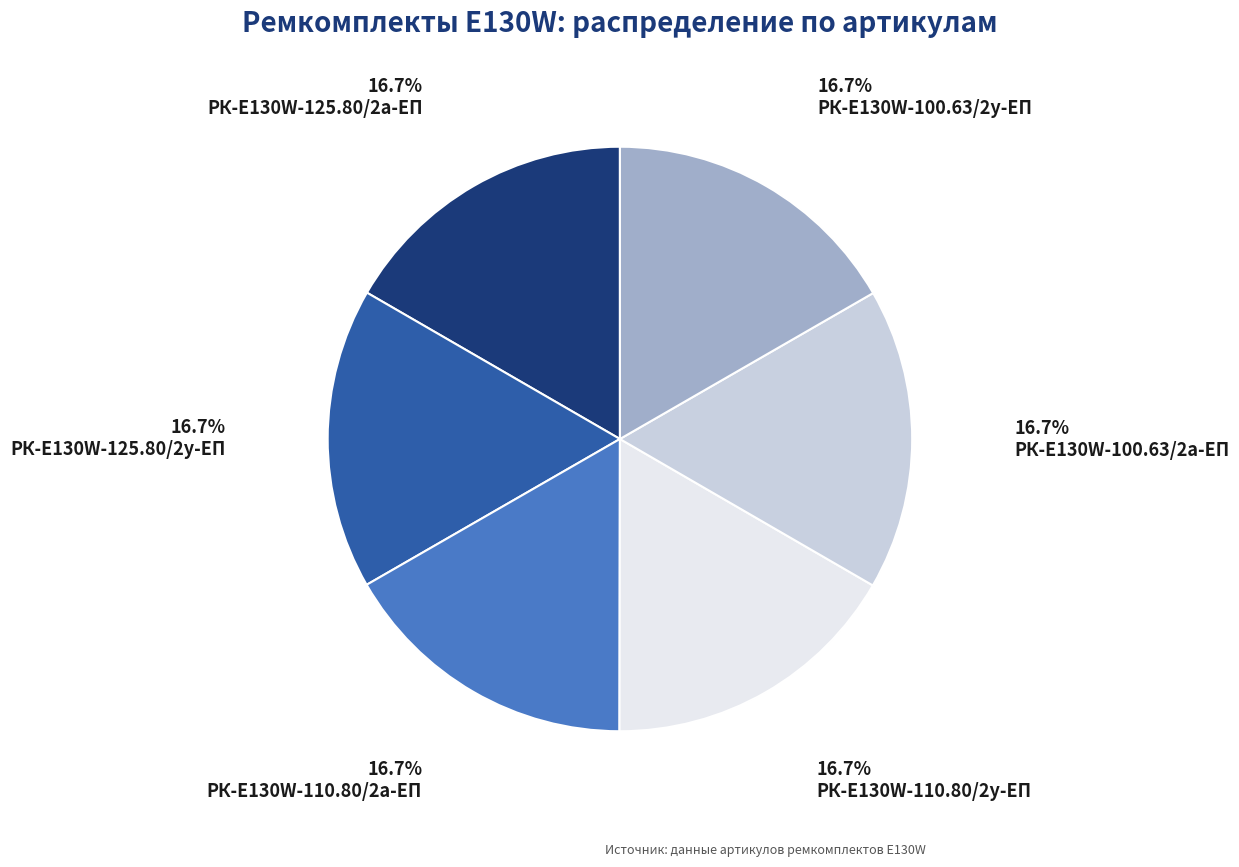

To the nearest percent, what percentage of the pie is РК-E130W-100.63/2у-ЕП?

17%